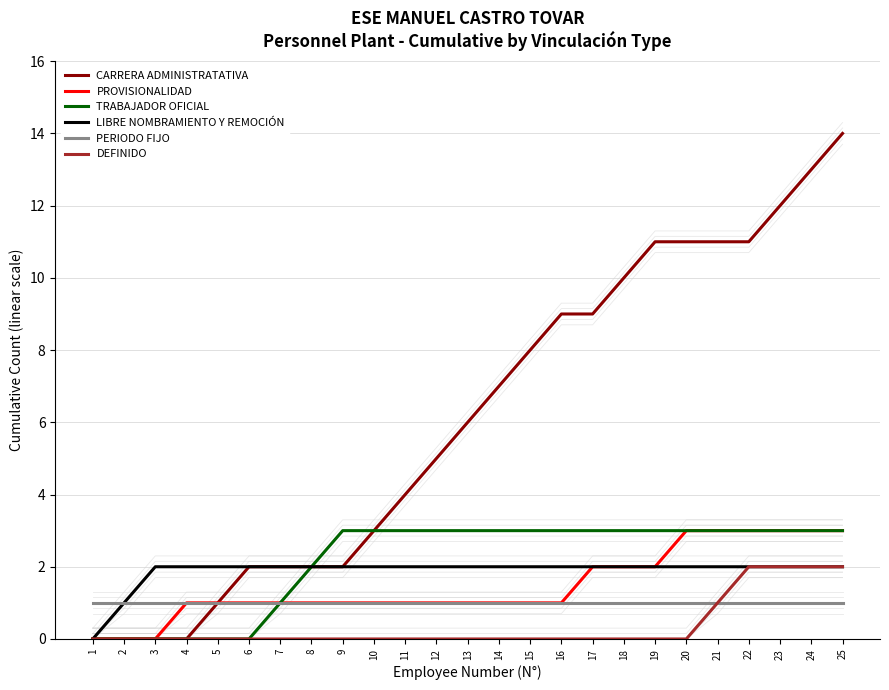

What is the value of the LIBRE NOMBRAMIENTO Y REMOCIÓN point at the 11th from the left?

2